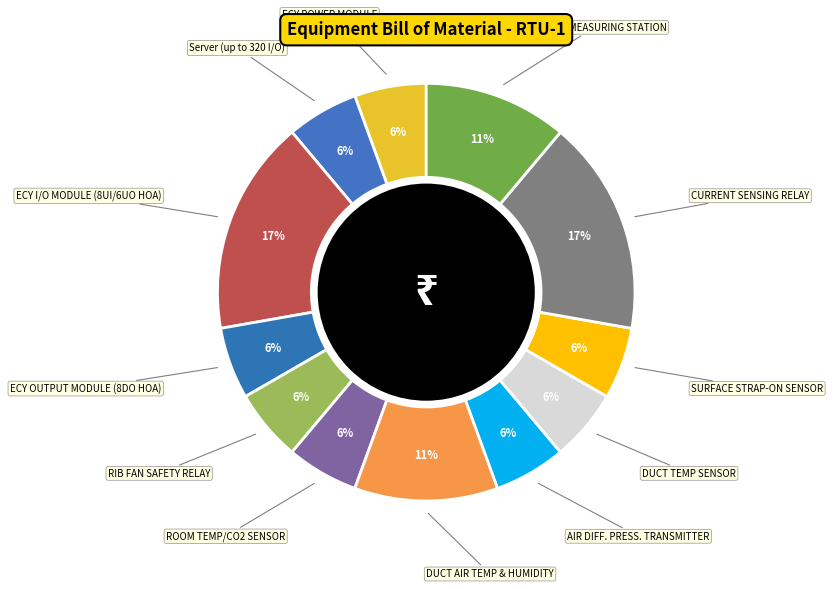

True or false: SURFACE STRAP-ON SENSOR accounts for 1% of the total.

False